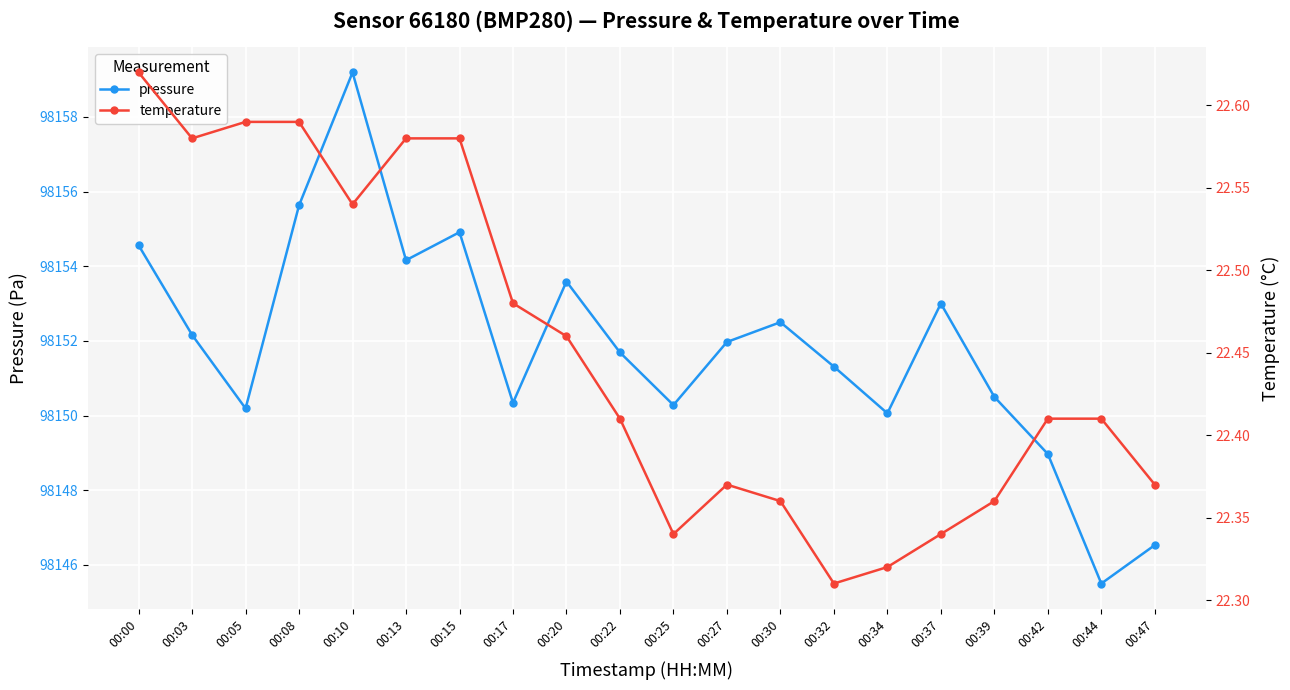

Reading left to right, list all the values displayed in this chart.

pressure: 00:00=98154.6	00:03=98152.2	00:05=98150.2	00:08=98155.6	00:10=98159.2	00:13=98154.2	00:15=98154.9	00:17=98150.3	00:20=98153.6	00:22=98151.7	00:25=98150.3	00:27=98152.0	00:30=98152.5	00:32=98151.3	00:34=98150.1	00:37=98153.0	00:39=98150.5	00:42=98149.0	00:44=98145.5	00:47=98146.5
temperature: 00:00=22.6	00:03=22.6	00:05=22.6	00:08=22.6	00:10=22.5	00:13=22.6	00:15=22.6	00:17=22.5	00:20=22.5	00:22=22.4	00:25=22.3	00:27=22.4	00:30=22.4	00:32=22.3	00:34=22.3	00:37=22.3	00:39=22.4	00:42=22.4	00:44=22.4	00:47=22.4